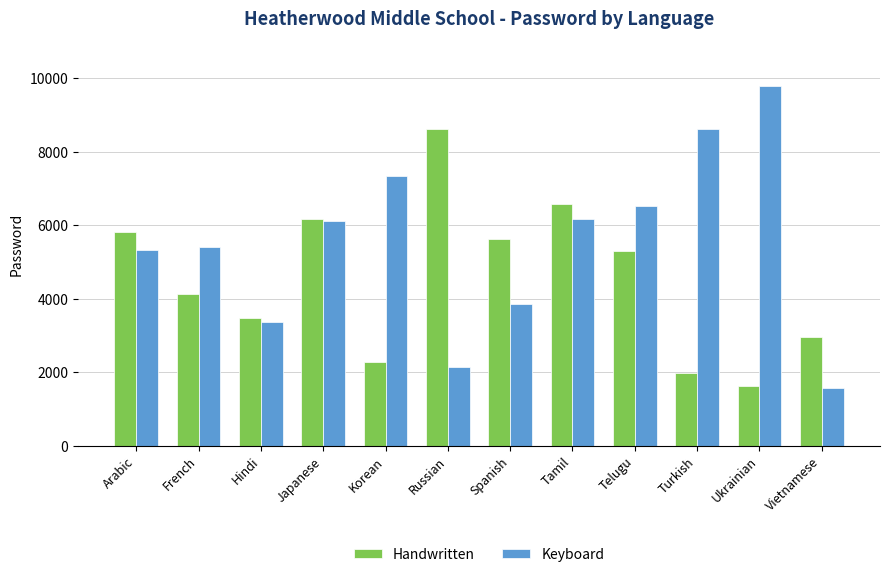

What is the label of the 9th bar from the right?

Japanese